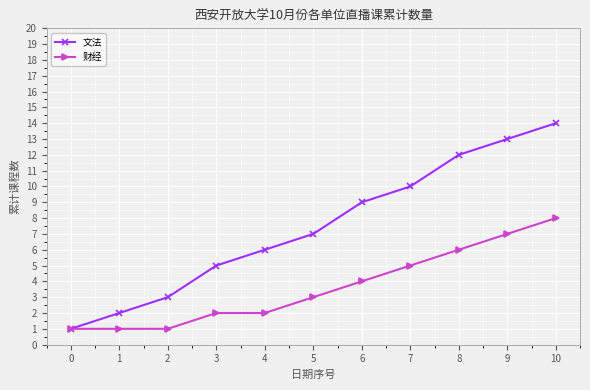

What is the total value across all series at 3?

7